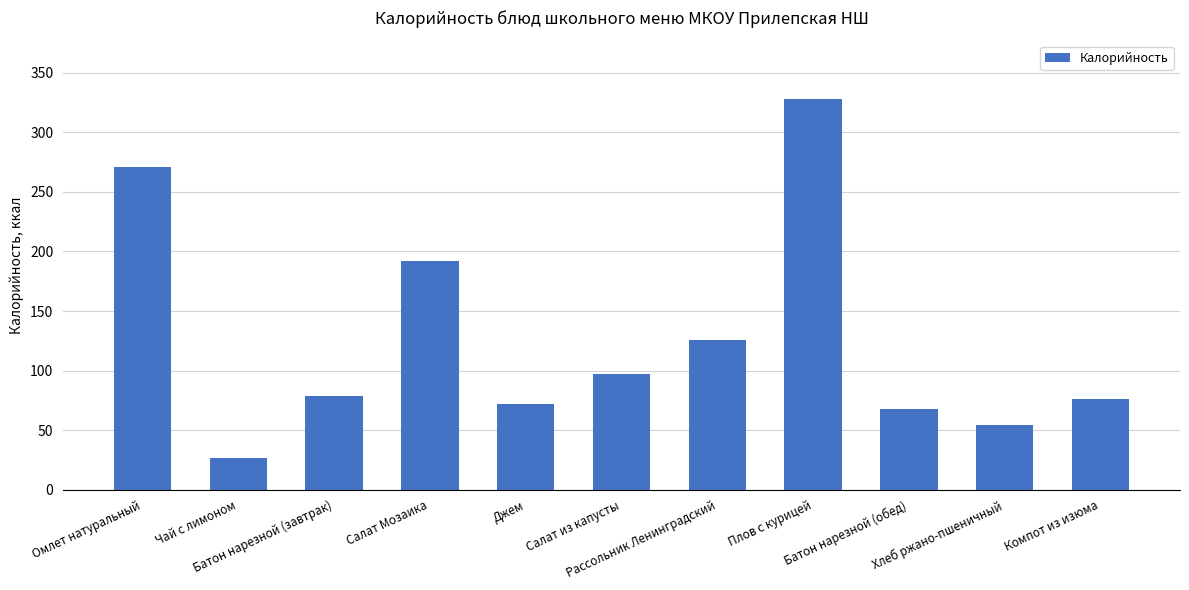

At which category does the chart reach its peak across all series?

Плов с курицей